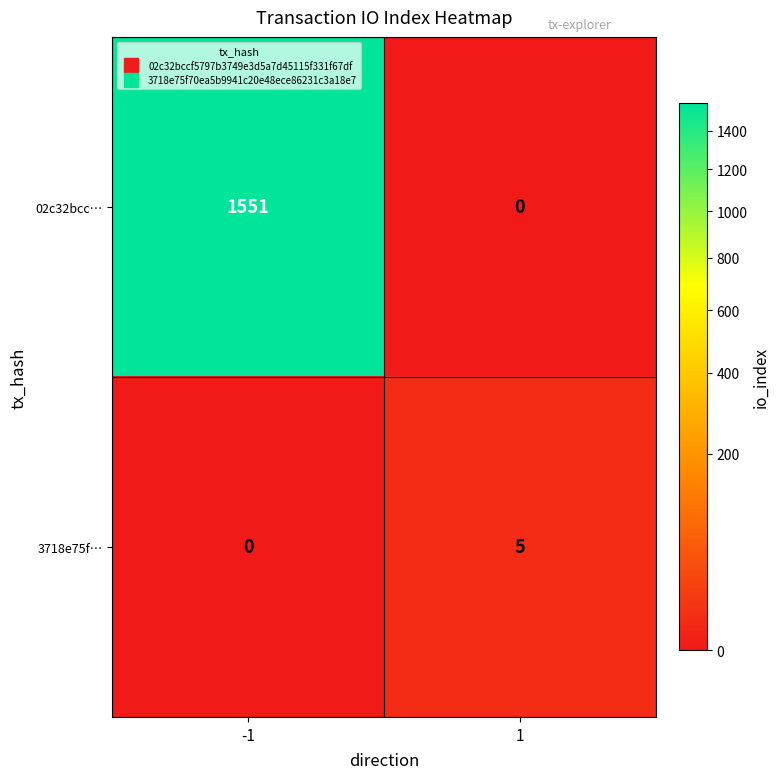

Which series changed the most between -1 and 1?

02c32bcc…